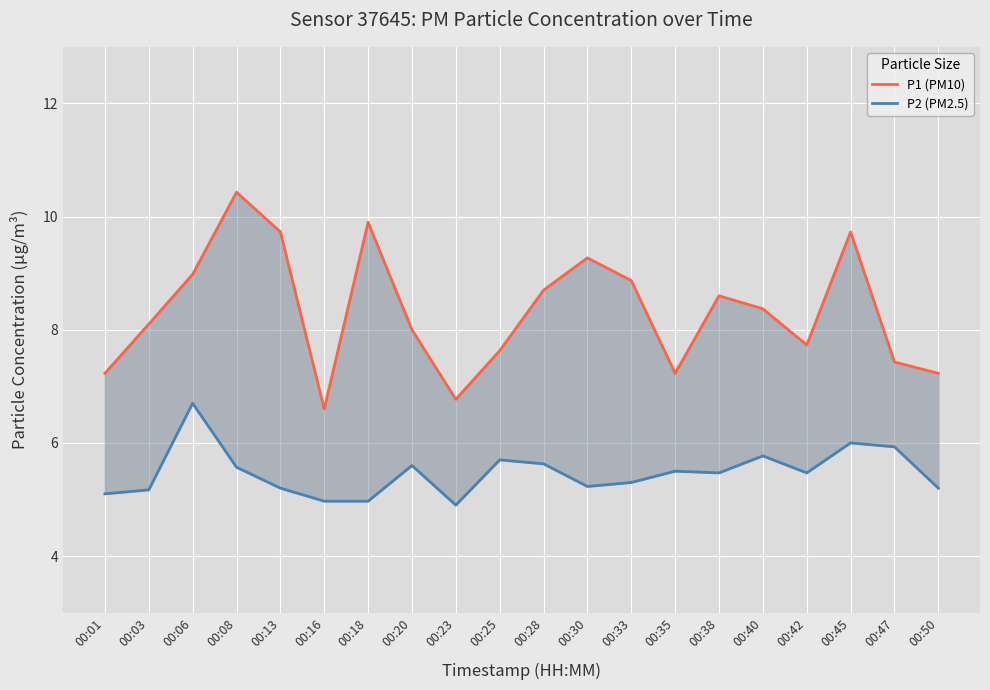

Where is P2 (PM2.5) nearest to the value 5?

00:16